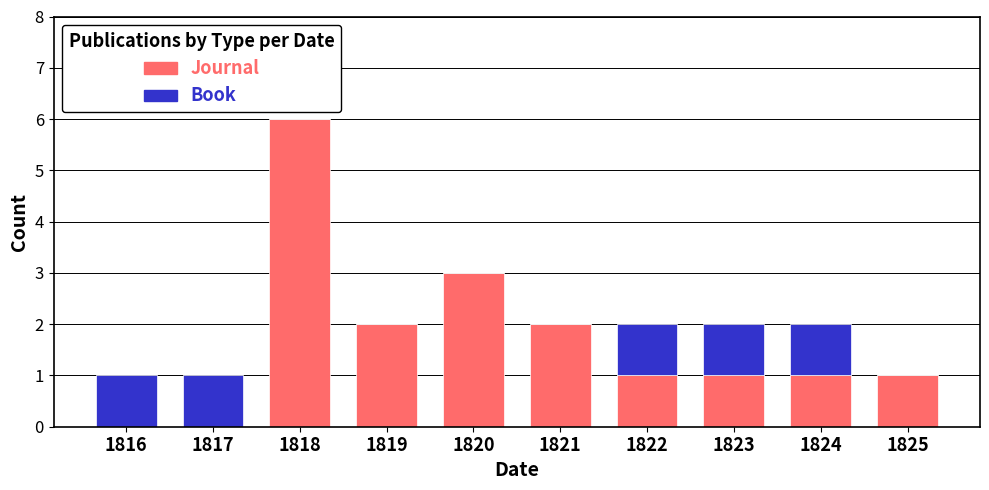

What is the sum of the Journal values at 1823 and 1820?

4